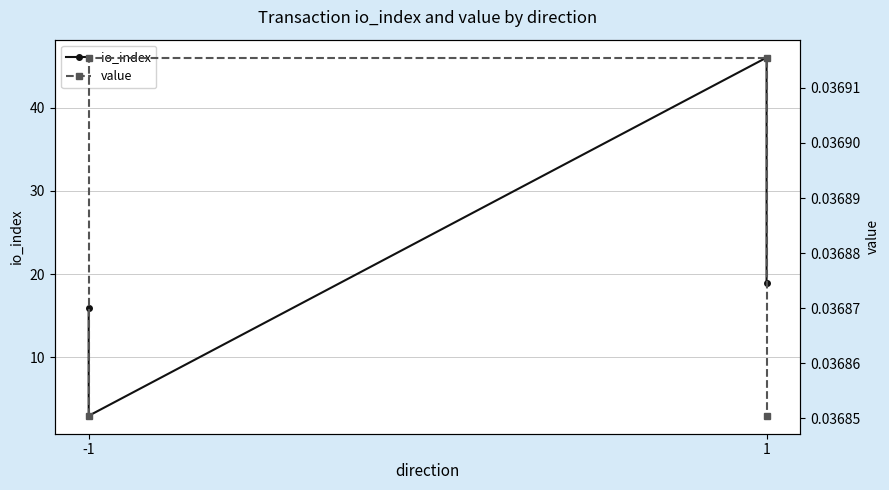

In io_index, how many points are higher than both neighbors (excluding endpoints)?

1